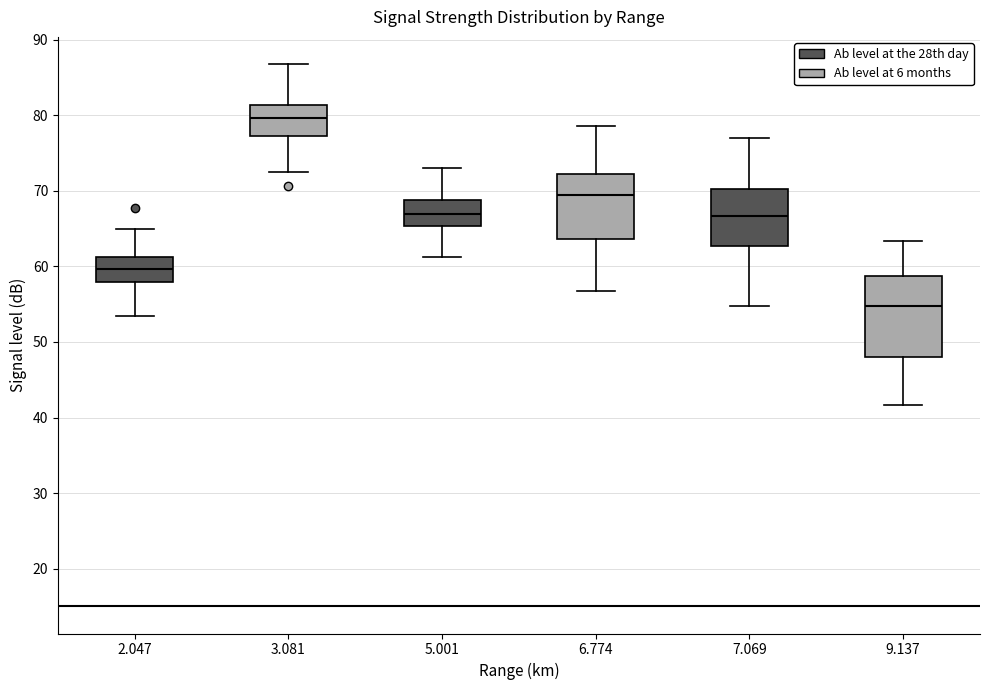

Where does the upper whisker of the box at x = 3.081 end on the y-axis? The values are not printed on the chart, so give them approximately, as read against the axis.

87